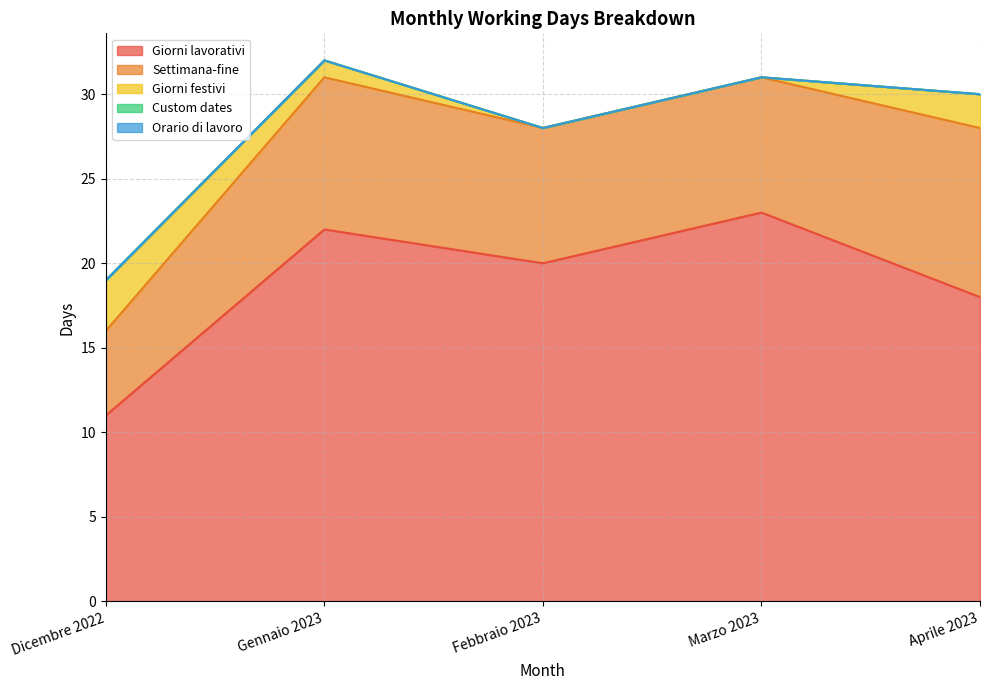

What is the maximum value shown in the chart?

23